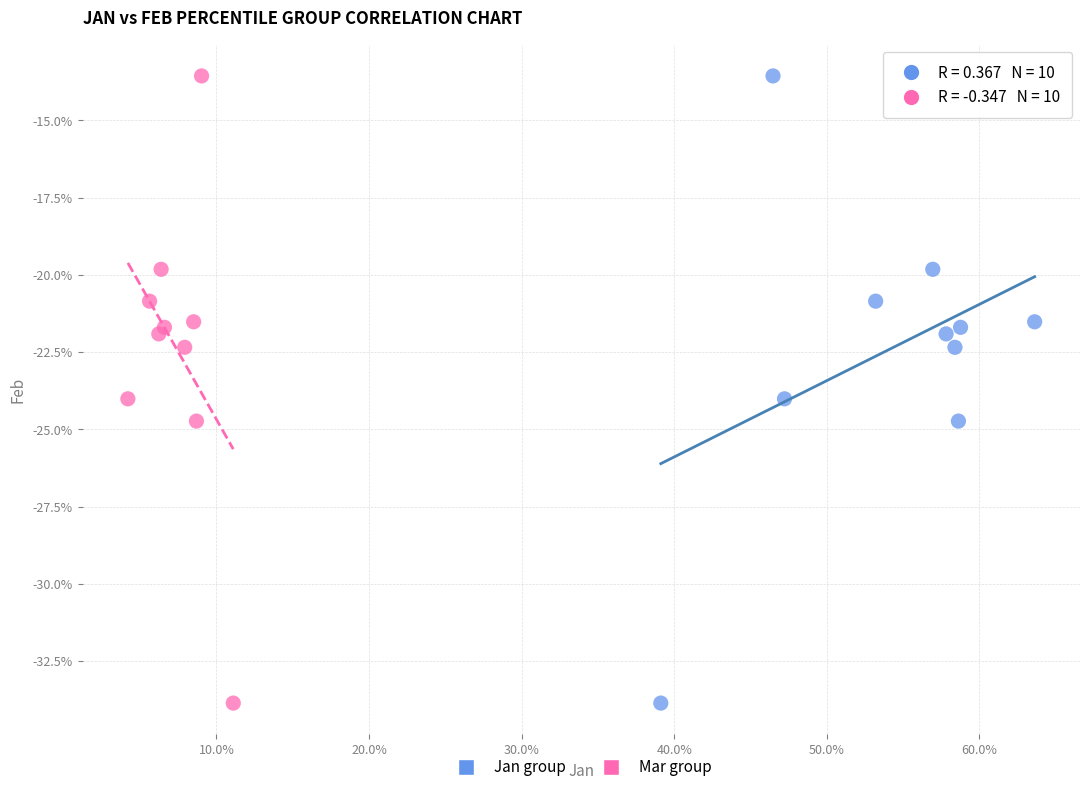

What are all the series names shown in the legend?

Jan group, Mar group